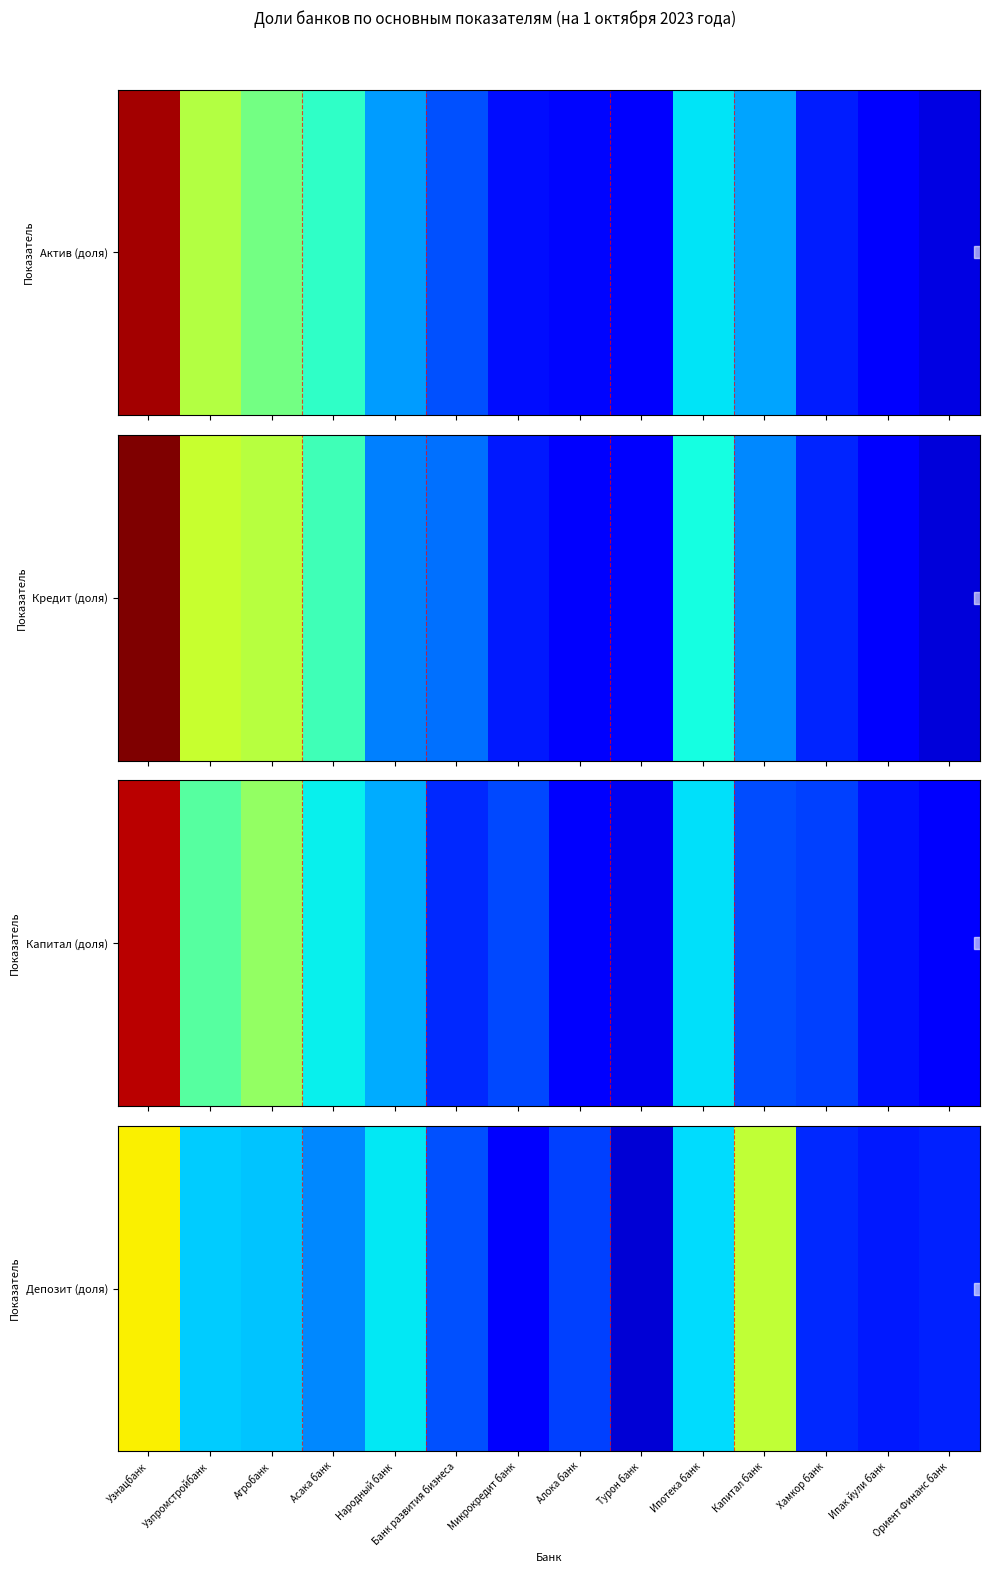

The chart shows a value of 0.0 at Алока банк. True or false?

False